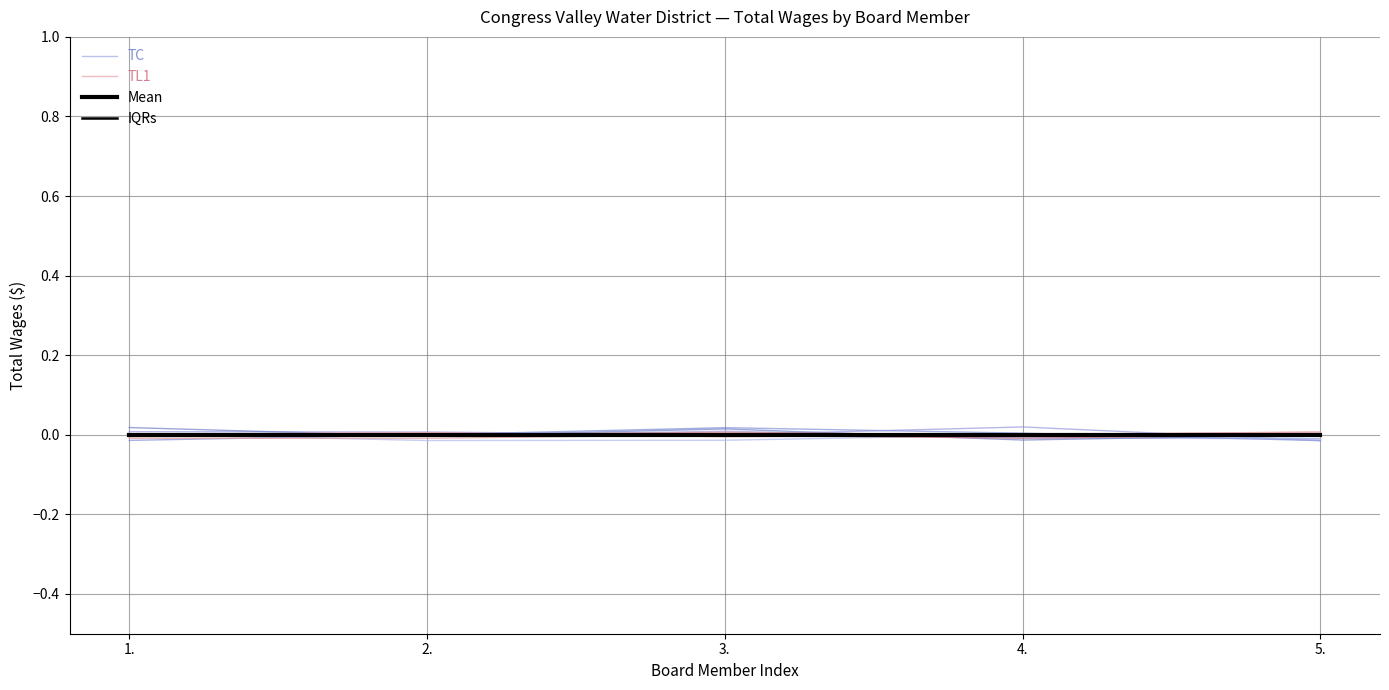

Which series changed the most between 3. and 4.?

TC